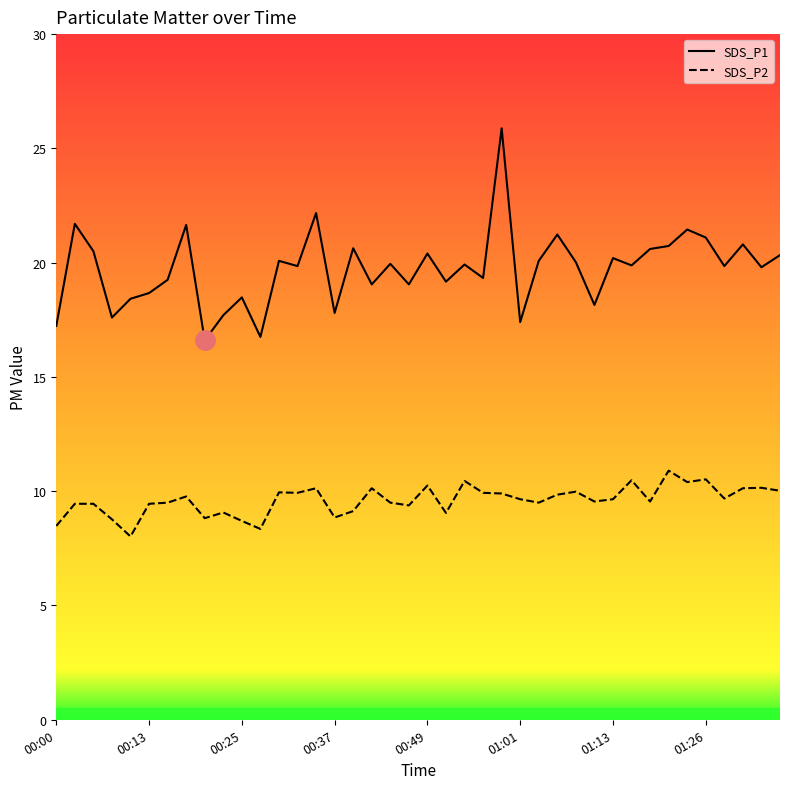

How many interior local valleys does the SDS_P1 series have?

14